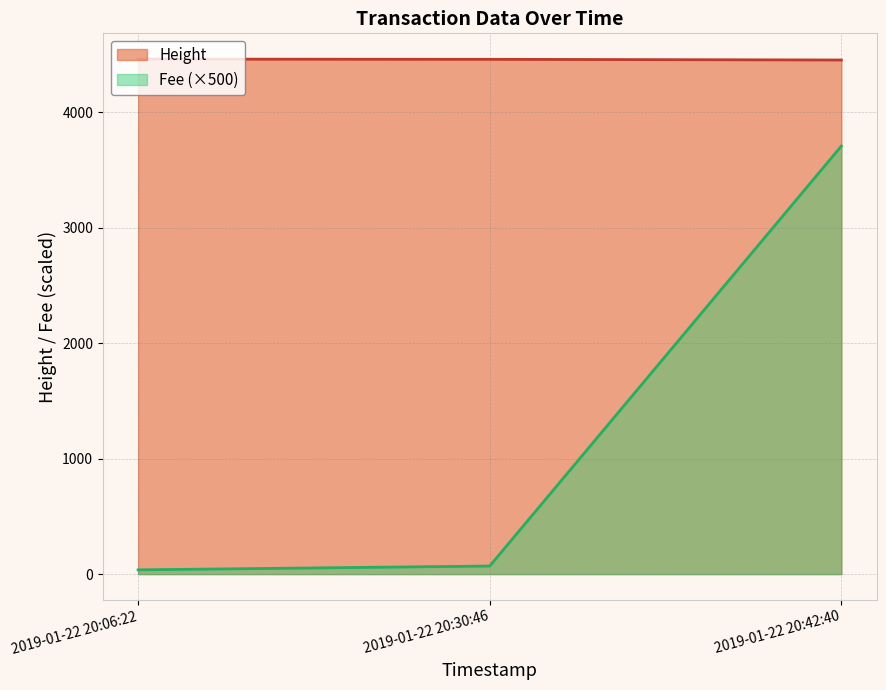

Which series has the largest total across all categories?

Height